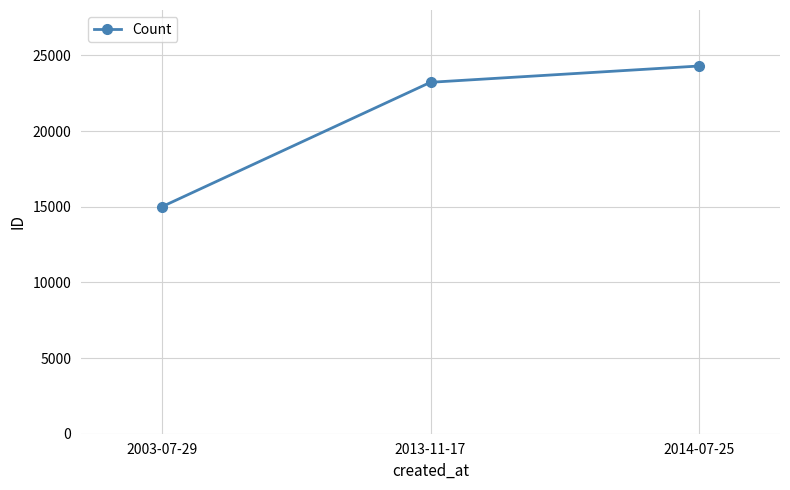

What is the difference between the maximum and minimum values?

9307